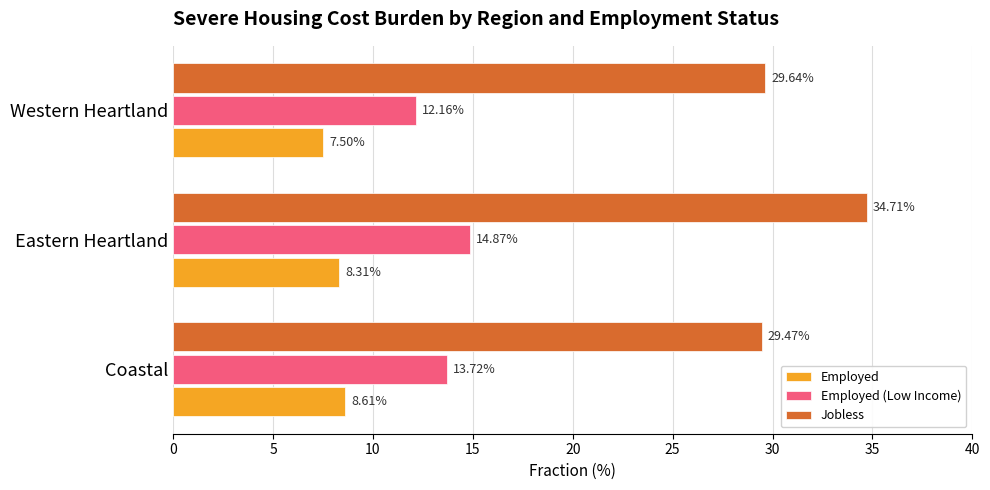

At which category is the sum across all series the highest?

Eastern Heartland